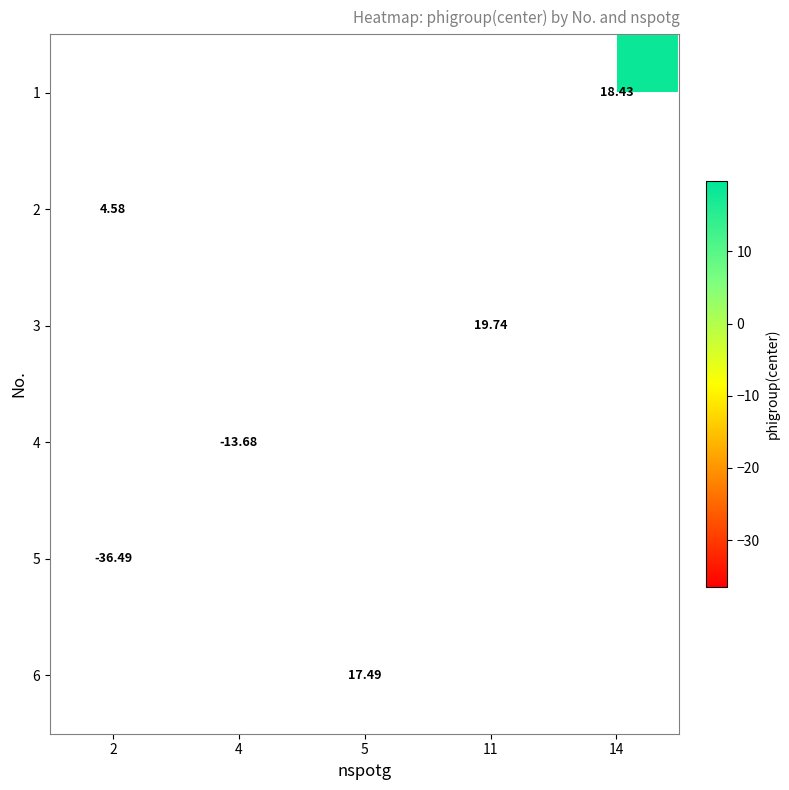

True or false: 5 has a value of -36.5 at 2.

True